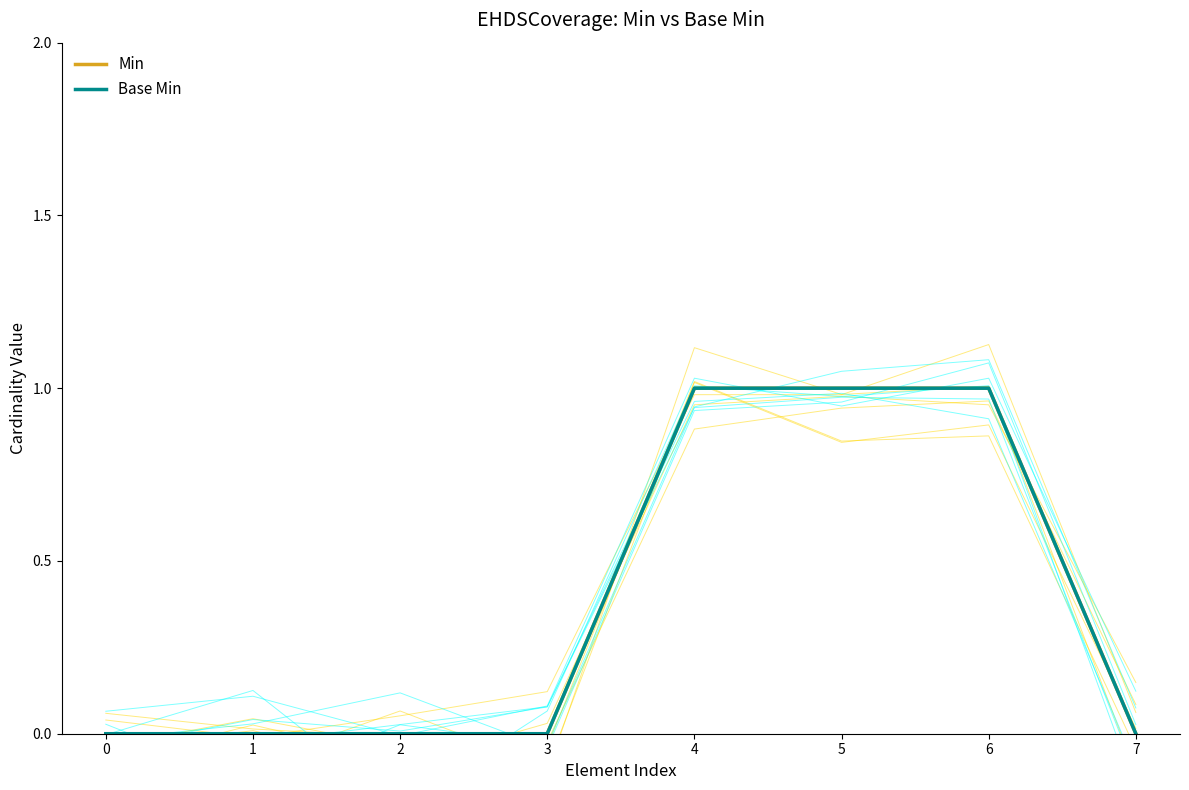

What is the difference between the second highest and minimum values in the Min series?

1